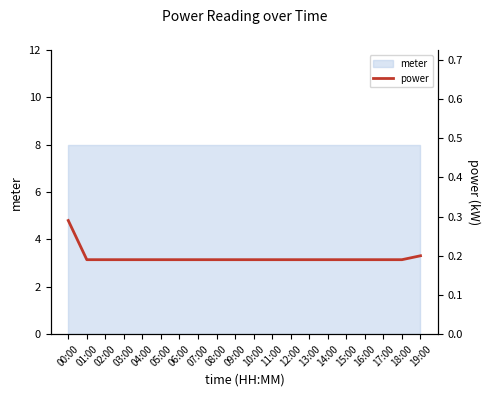

Count the values in the range 0 to 1.

20